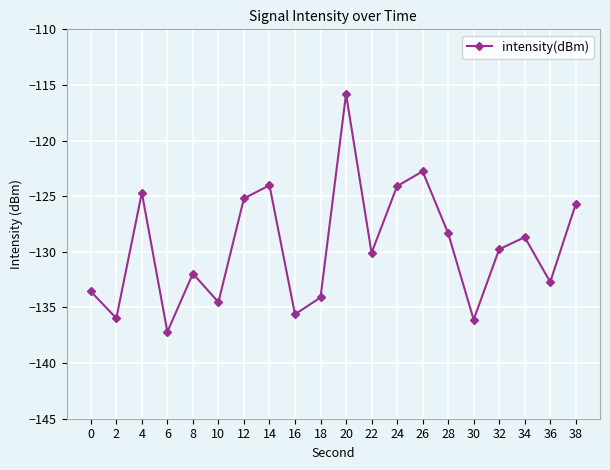

What is the sum of all values?

-2590.9